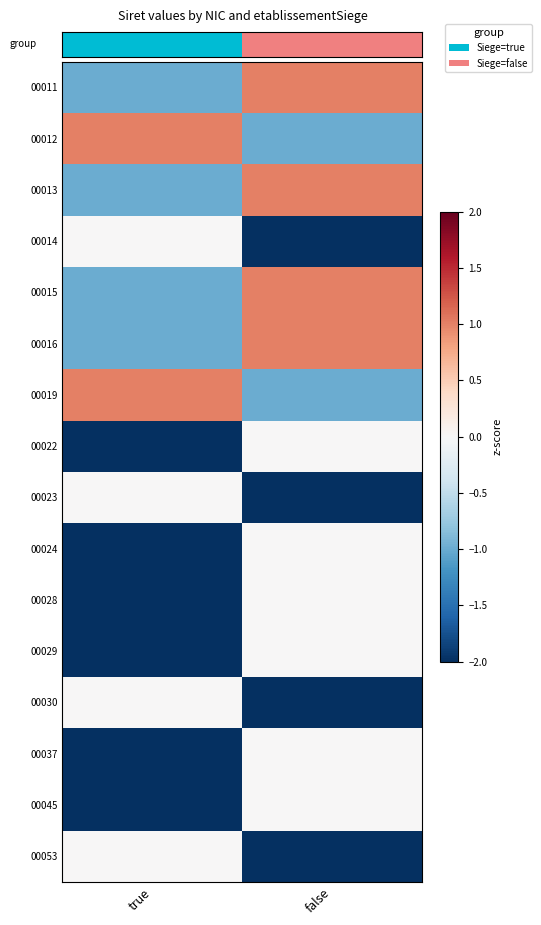

What is the total value across all series at false?

-150330004900118